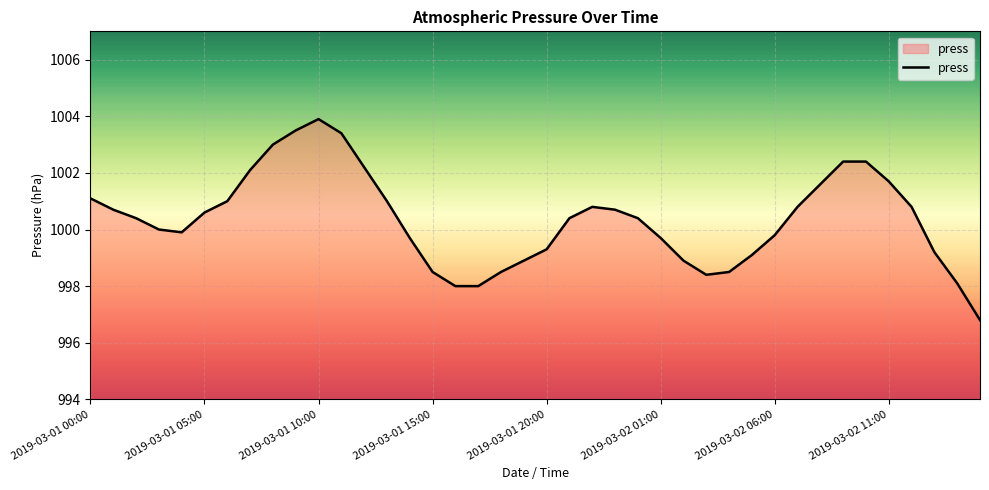

What is the maximum value shown in the chart?

1003.9